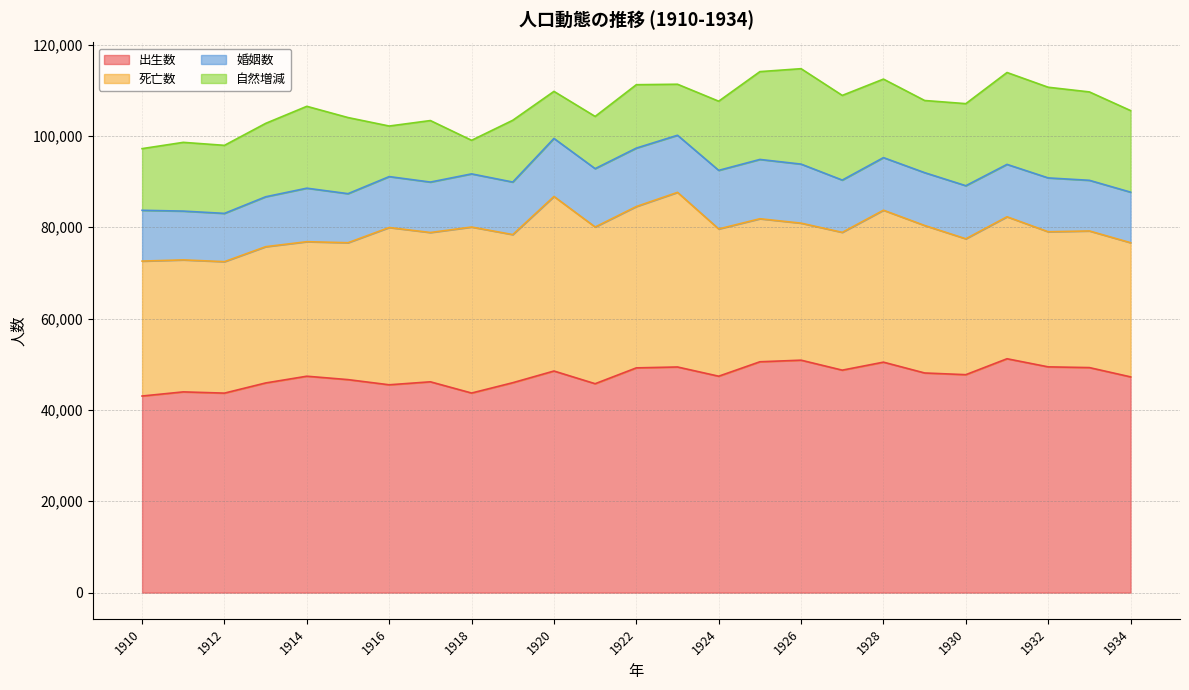

Reading right to left, transcribe all the data shown in this chart.

出生数: 47237	49271	49430	51206	47720	48091	50460	48710	50893	50544	47384	49403	49208	45742	48520	45961	43699	46158	45505	46638	47382	45905	43681	43952	43045
死亡数: 29376	29917	29578	31088	29752	32291	33269	30169	30002	31316	32242	38235	35328	34311	38218	32430	36345	32689	34434	29973	29455	29836	28783	28900	29542
婚姻数: 11069	11087	11792	11468	11621	11569	11515	11447	12929	12984	12829	12504	12793	12778	12708	11501	11638	11042	11151	10740	11714	10929	10570	10682	11123
自然増減: 17861	19354	19852	20118	17968	15800	17191	18541	20891	19228	15142	11168	13880	11431	10302	13531	7354	13469	11071	16665	17927	16069	14898	15052	13503